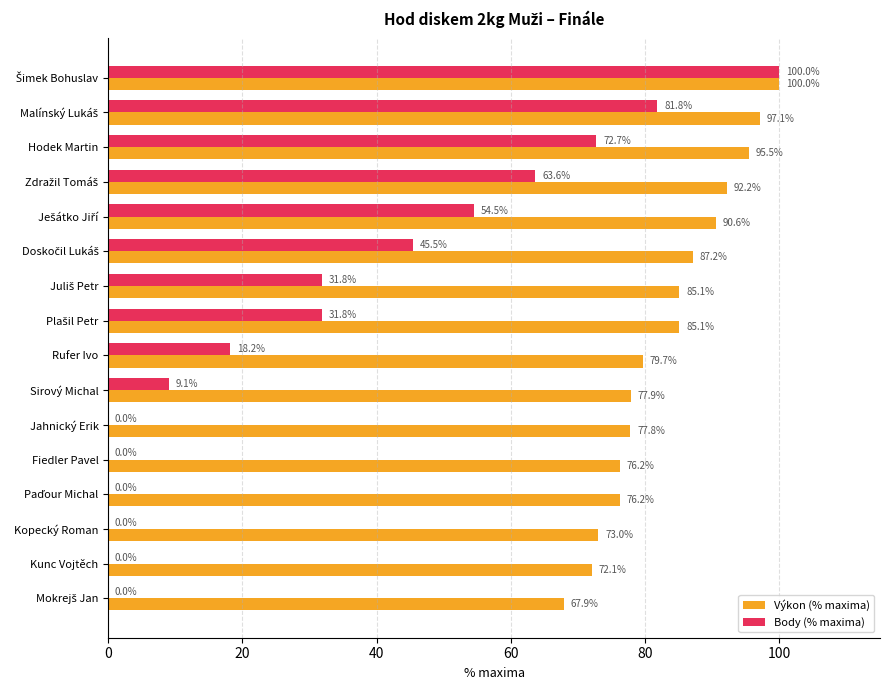

What is the sum of the Výkon (% maxima) values at Sirový Michal and Kunc Vojtěch?

150.0